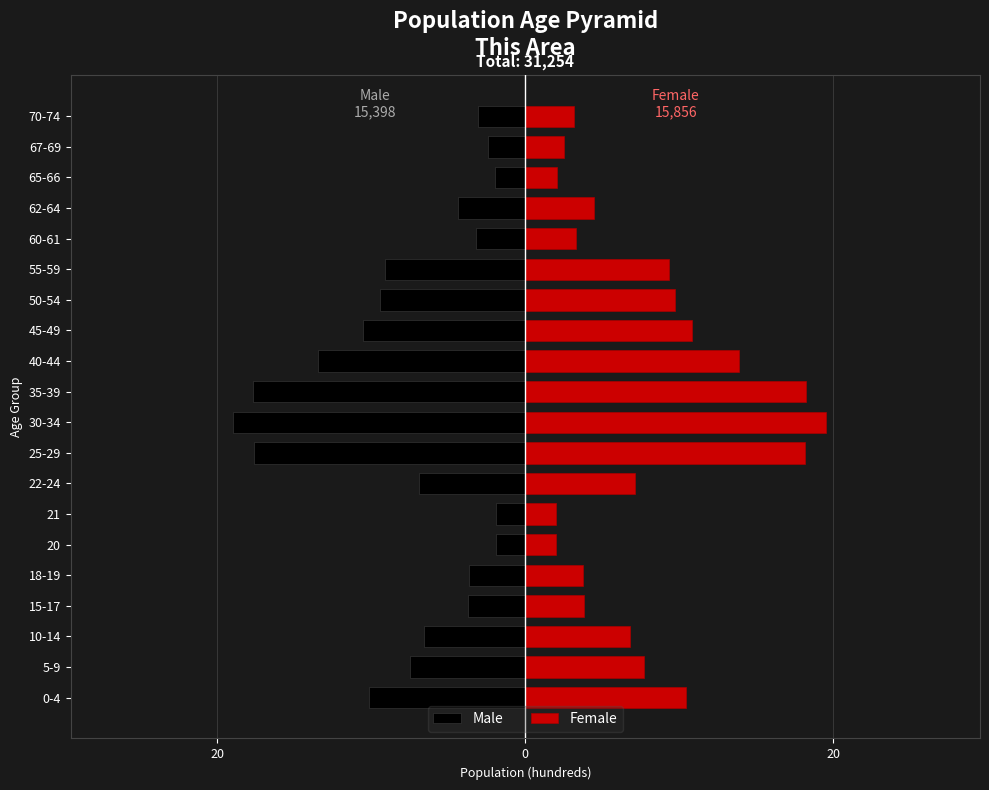

How many data points in Male are less than -6?

11